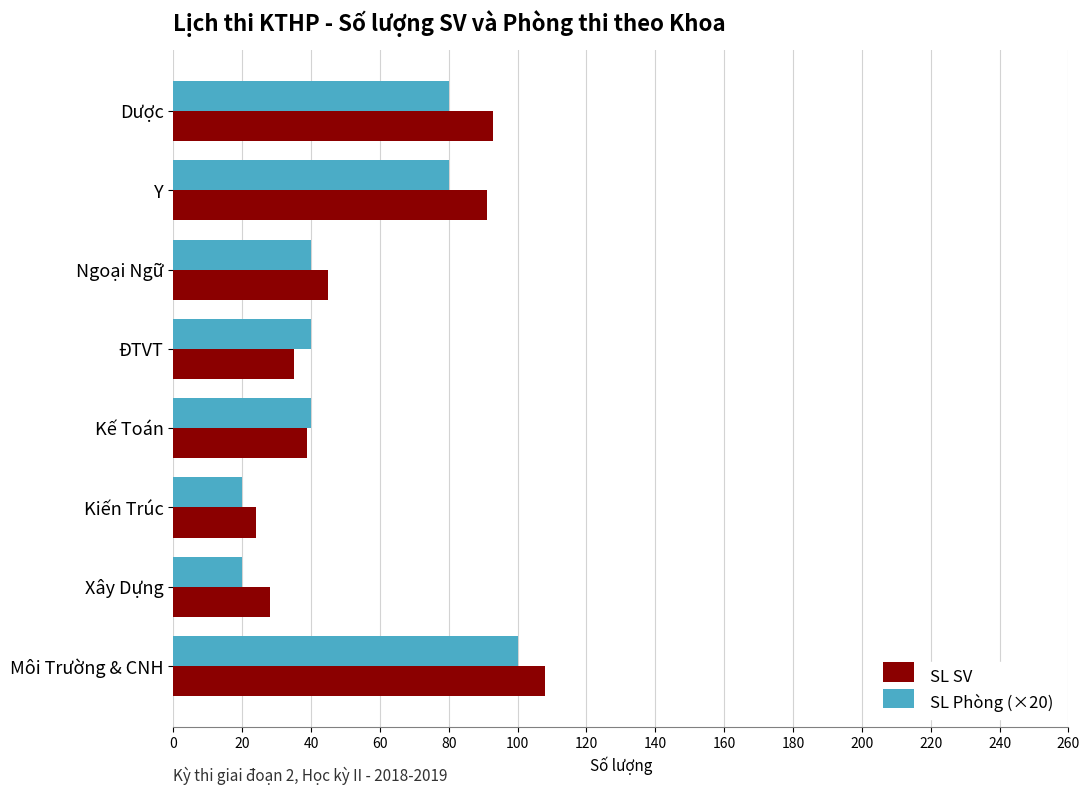

Which series has the largest total across all categories?

SL SV